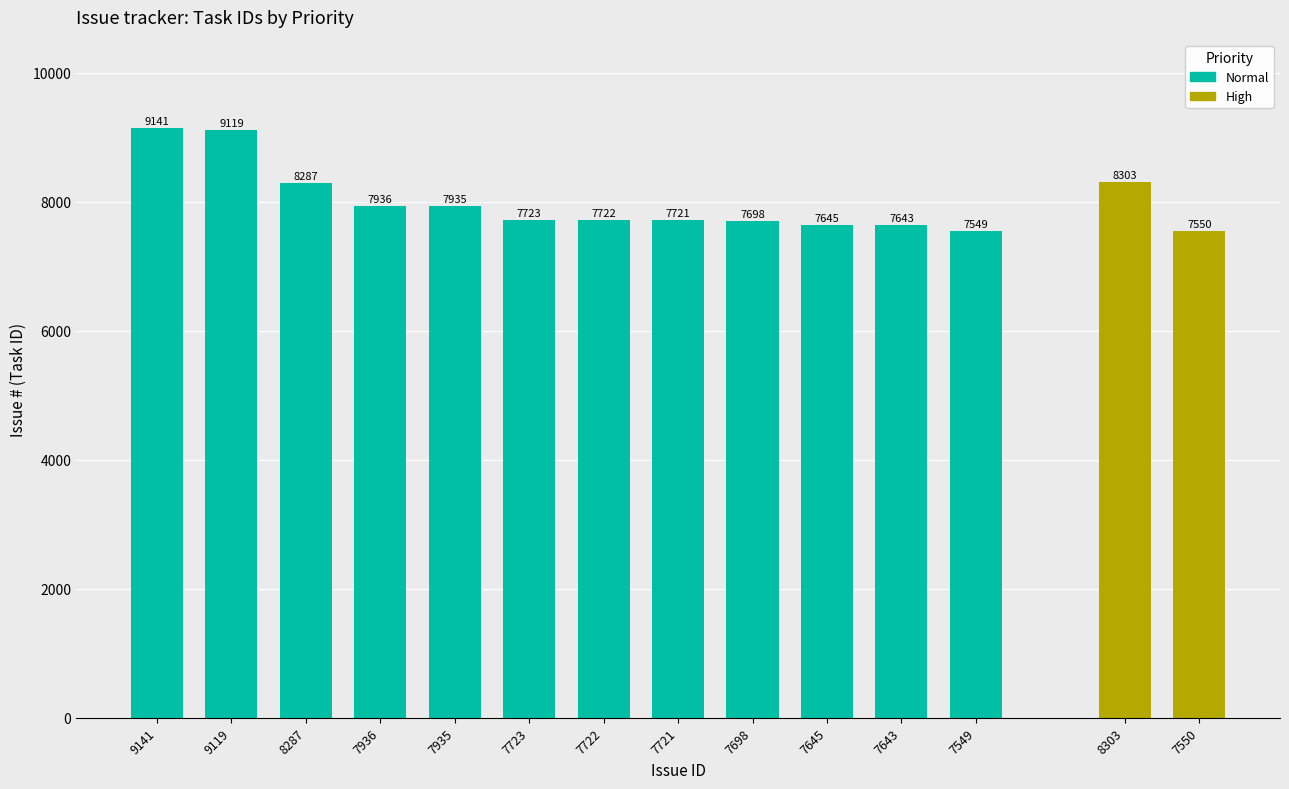

Does the chart contain stacked bars?

No